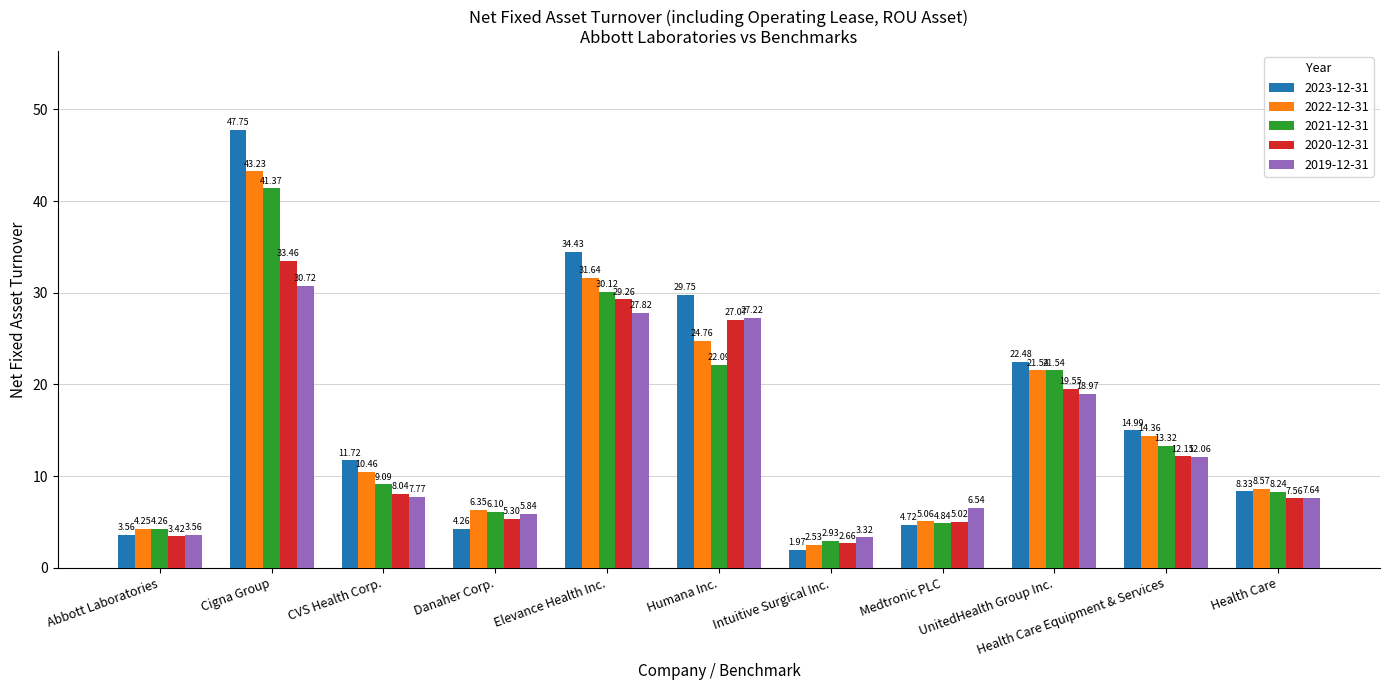

Rank the categories by 2021-12-31 value from highest to lowest.

Cigna Group, Elevance Health Inc., Humana Inc., UnitedHealth Group Inc., Health Care Equipment & Services, CVS Health Corp., Health Care, Danaher Corp., Medtronic PLC, Abbott Laboratories, Intuitive Surgical Inc.